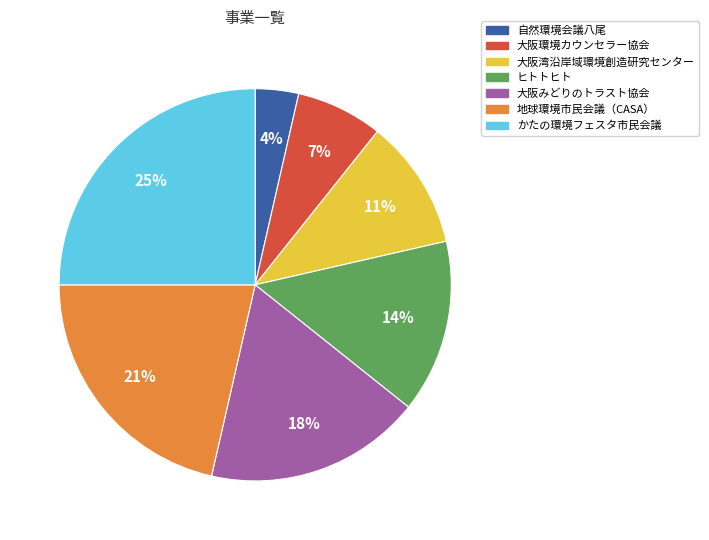

Which category has the smallest portion of the pie?

自然環境会議八尾